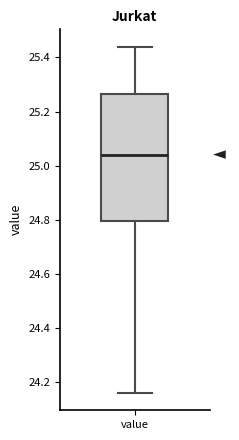

Transcribe this box plot: give where the median line is, the range the box spans, and where the two whiskers end, as read against the y-axis. The values are not printed on the chart, so give them approximately, as read against the axis.

median 25.04, box 24.80 to 25.26, whiskers 24.16 to 25.44